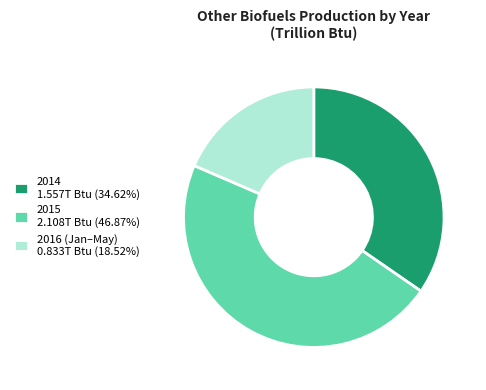

How many slices are in this pie chart?

3